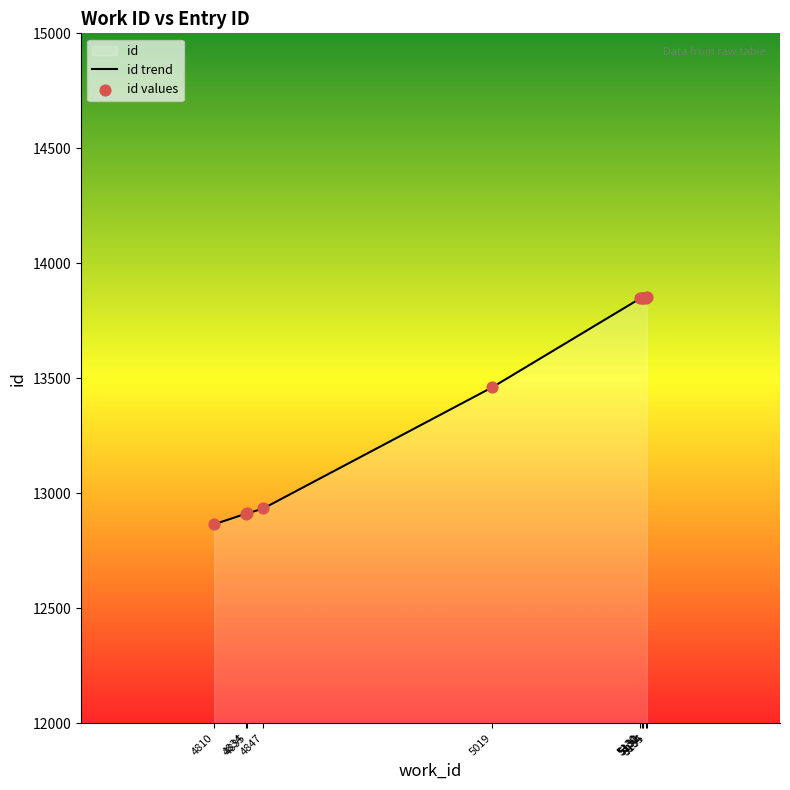

Which series has the largest total across all categories?

id trend